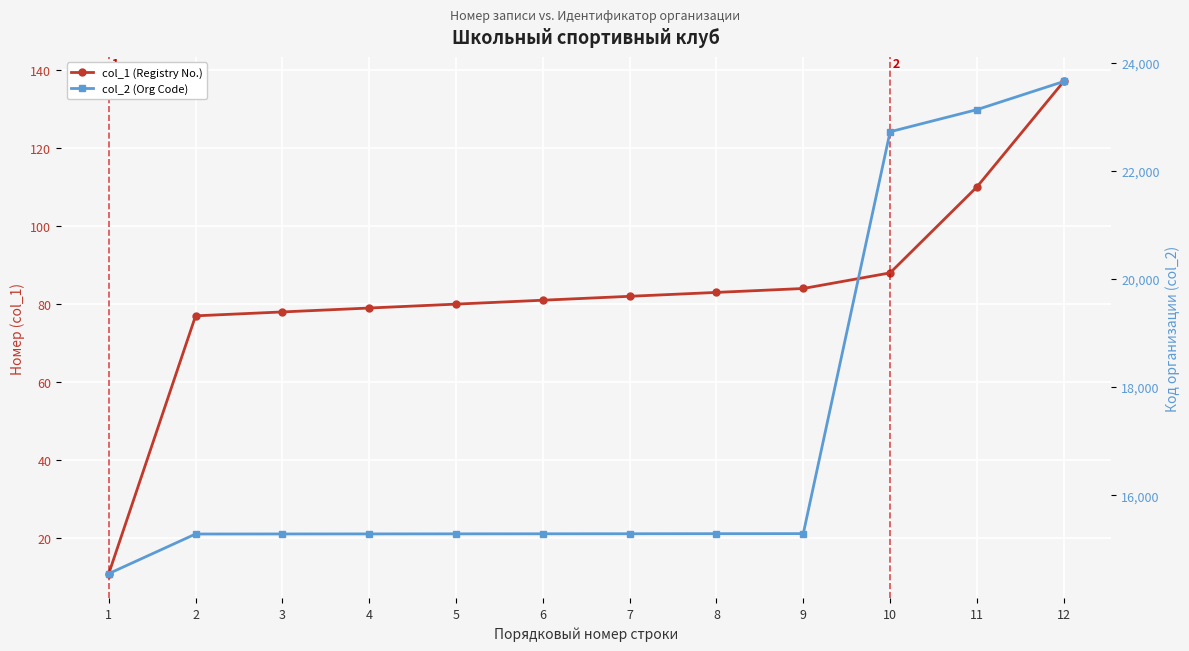

True or false: col_2 (Org Code) has a value of 15286 at 6.

True